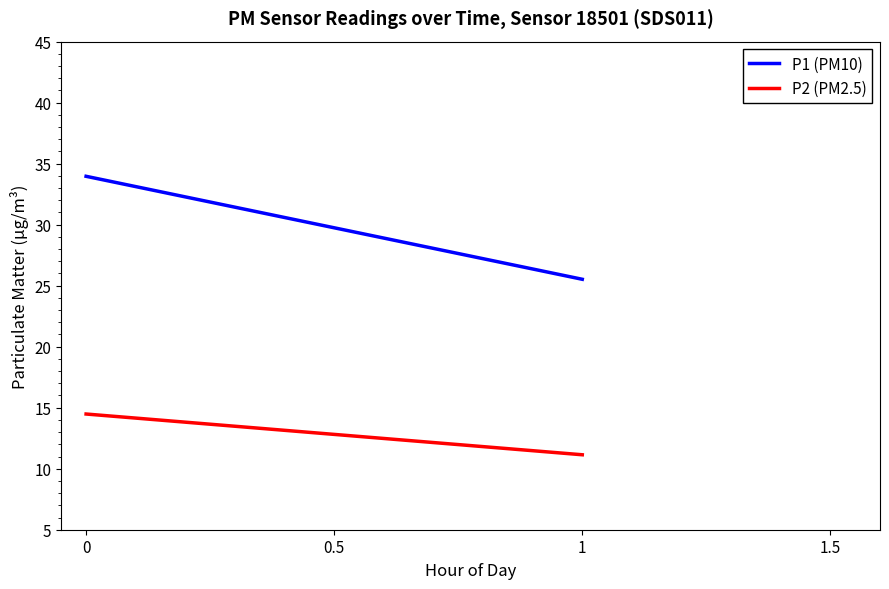

Rank the series by their maximum value, from highest to lowest.

P1 (PM10), P2 (PM2.5)